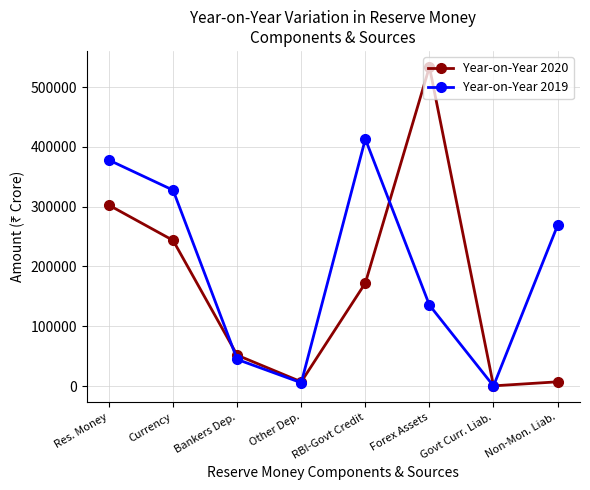

Is the value of Year-on-Year 2020 at Non-Mon. Liab. greater than the value of Year-on-Year 2019 at Govt Curr. Liab.?

Yes